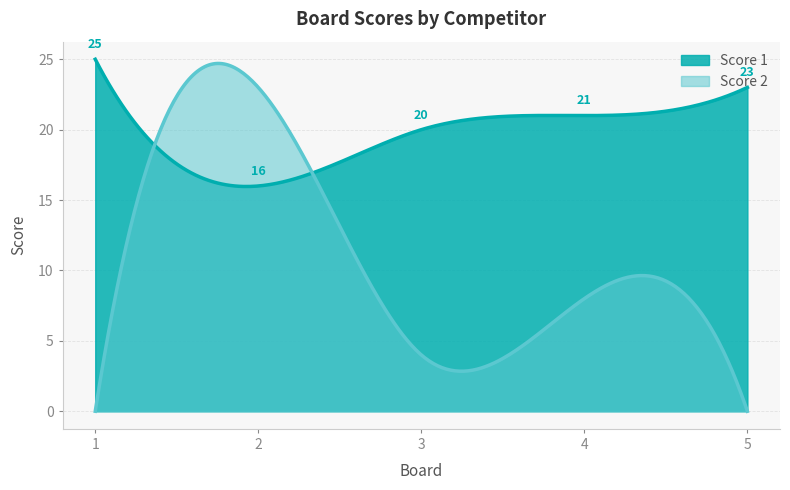

True or false: Score 2 has a value of 11 at 1.

False